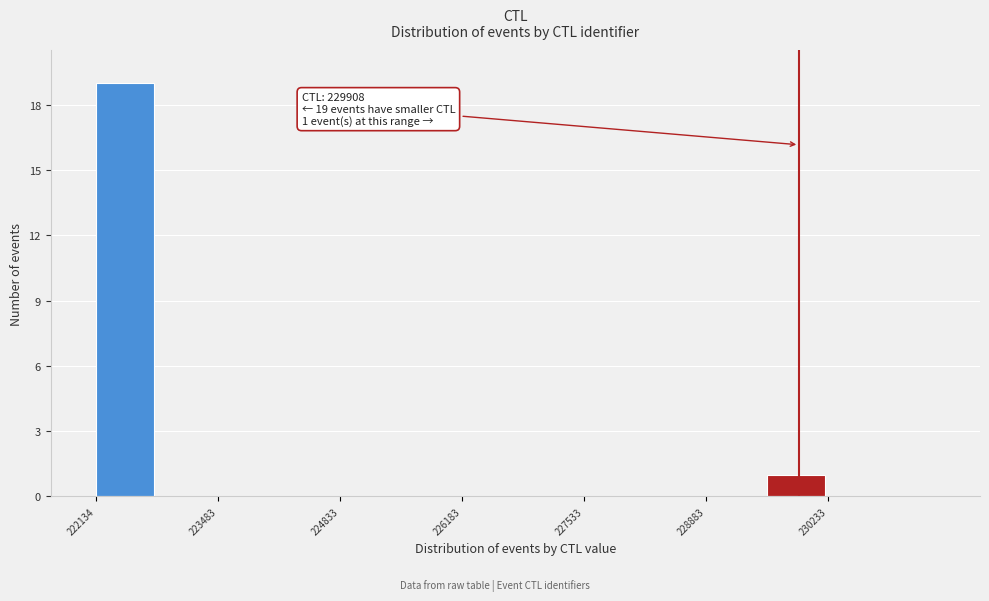

Around what value on the x-axis is the tallest bar? Give the approximate position of its centre, as read against the axis.

222400